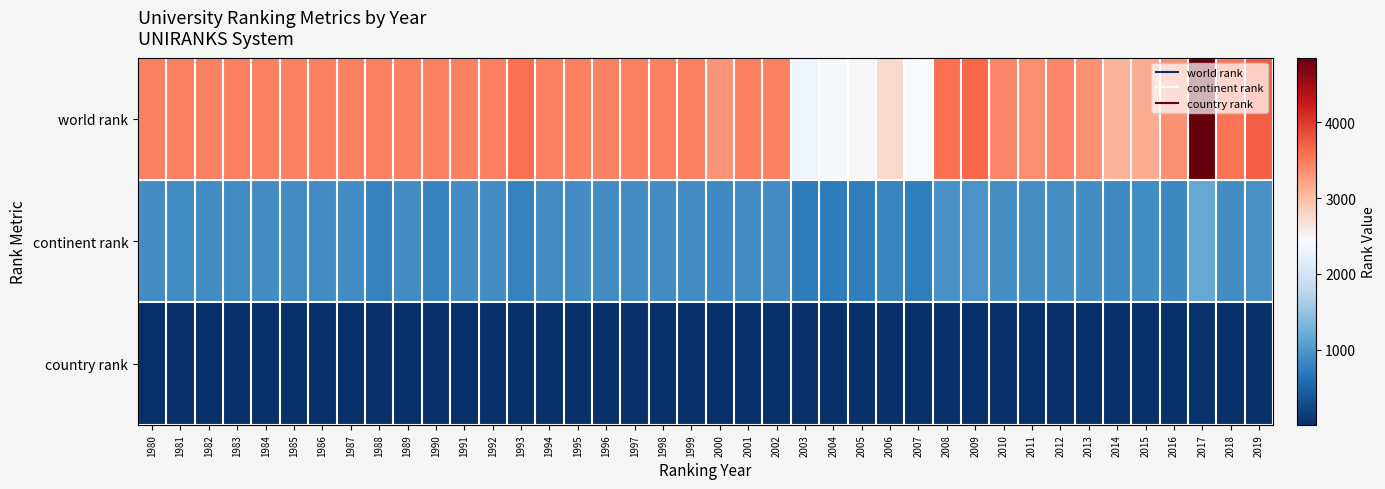

Reading left to right, extract all data points from this chart.

world rank: 1980=3459	1981=3452	1982=3454	1983=3453	1984=3459	1985=3453	1986=3451	1987=3459	1988=3456	1989=3459	1990=3457	1991=3459	1992=3459	1993=3592	1994=3459	1995=3459	1996=3459	1997=3456	1998=3459	1999=3459	2000=3314	2001=3459	2002=3457	2003=2312	2004=2408	2005=2471	2006=2736	2007=2426	2008=3592	2009=3647	2010=3422	2011=3365	2012=3418	2013=3355	2014=3091	2015=3130	2016=3349	2017=4848	2018=3555	2019=3724
continent rank: 1980=902	1981=900	1982=899	1983=900	1984=902	1985=901	1986=903	1987=901	1988=789	1989=901	1990=805	1991=901	1992=901	1993=789	1994=901	1995=901	1996=901	1997=903	1998=901	1999=901	2000=878	2001=901	2002=901	2003=746	2004=746	2005=755	2006=813	2007=765	2008=952	2009=958	2010=931	2011=923	2012=930	2013=912	2014=877	2015=887	2016=860	2017=1178	2018=887	2019=949
country rank: 1980=17	1981=17	1982=17	1983=17	1984=17	1985=17	1986=17	1987=17	1988=17	1989=17	1990=17	1991=17	1992=17	1993=17	1994=17	1995=17	1996=17	1997=17	1998=17	1999=17	2000=16	2001=17	2002=17	2003=14	2004=13	2005=14	2006=17	2007=16	2008=17	2009=17	2010=17	2011=17	2012=17	2013=17	2014=16	2015=17	2016=14	2017=39	2018=15	2019=14